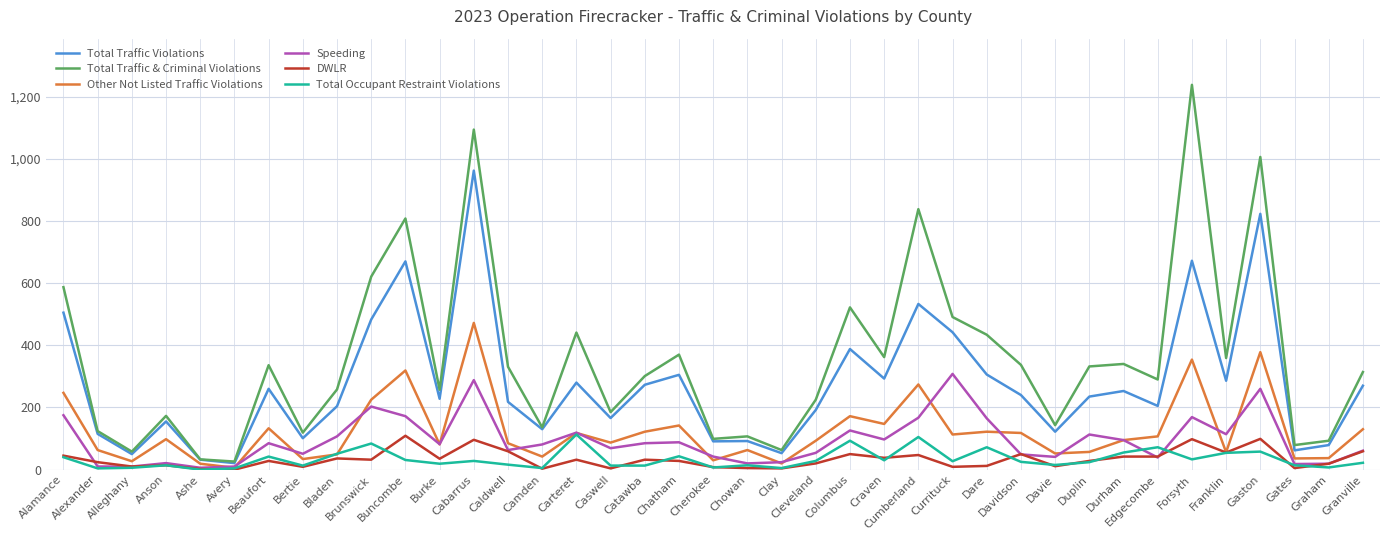

How many categories are shown in the chart?

39